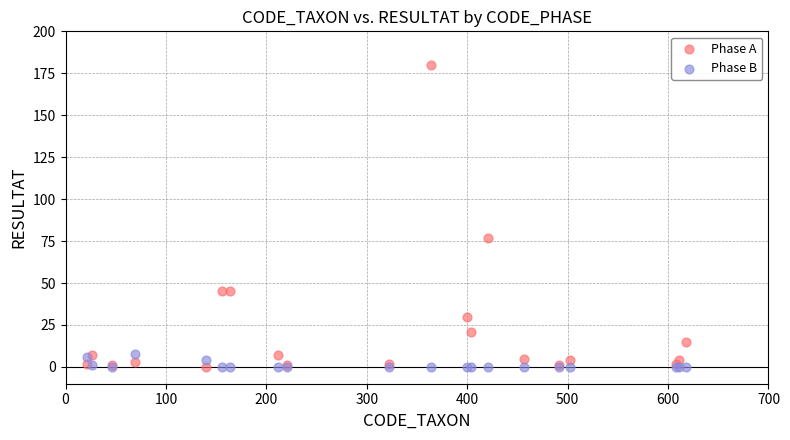

What are all the series names shown in the legend?

Phase A, Phase B